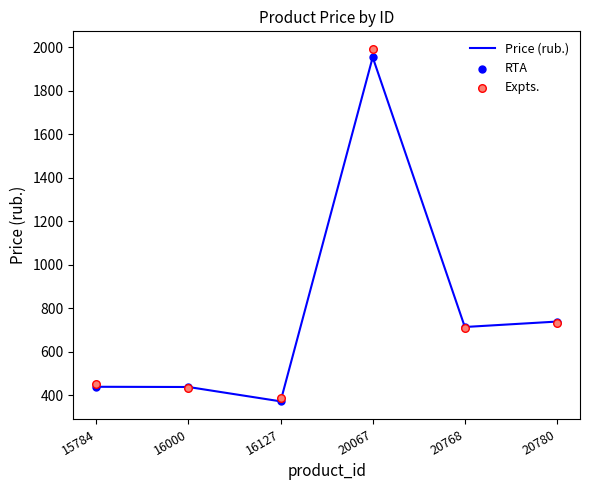

Which series has the widest spread of Y values?

Expts.